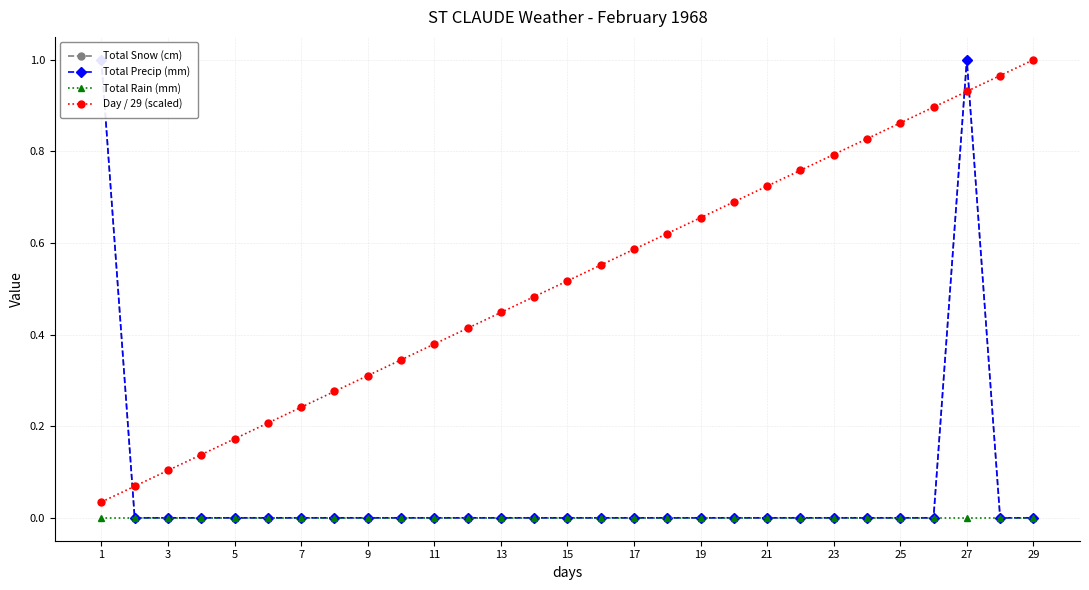

Which series ends up on top after the final intersection of Day / 29 (scaled) and Total Snow (cm)?

Day / 29 (scaled)